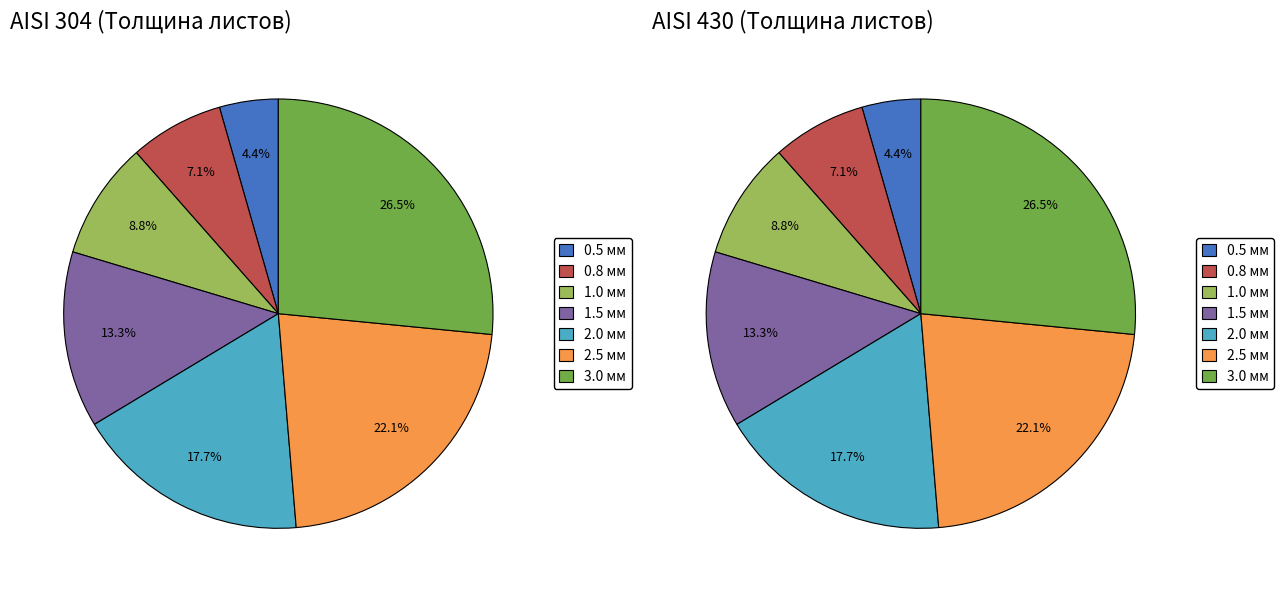

At 1.5, list the series in order from smallest to largest.

AISI 304, AISI 430